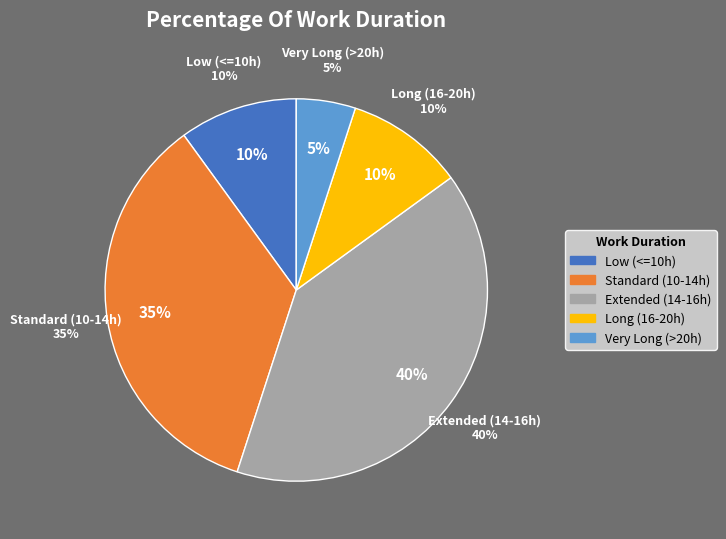

Between 9 and 16, which is larger?

16